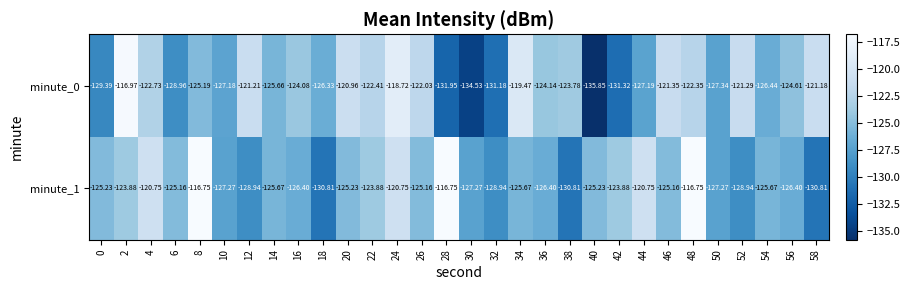

Is the value of minute_0 at 24 greater than the value of minute_1 at 54?

Yes